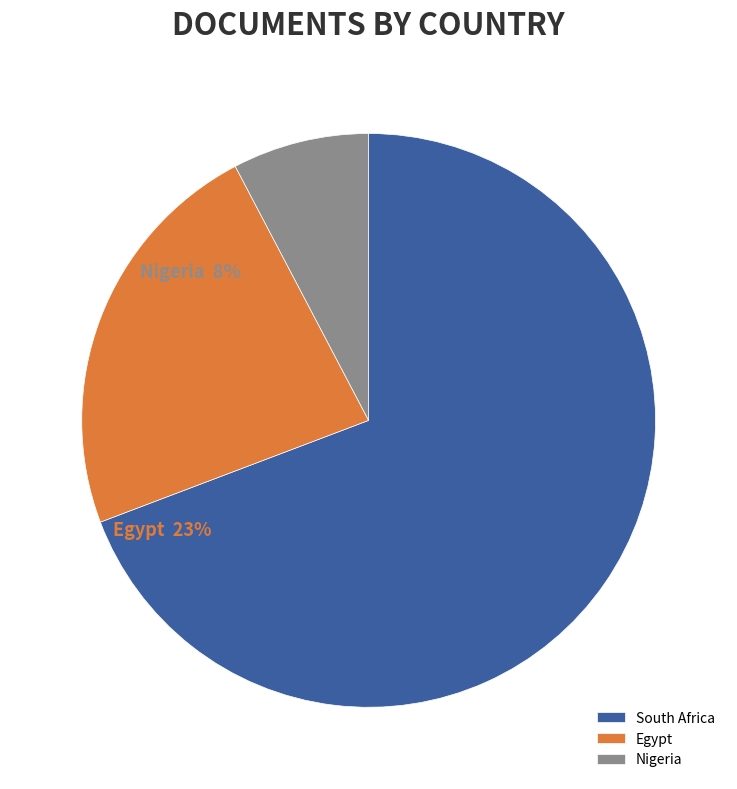

Which slice is the largest?

South Africa